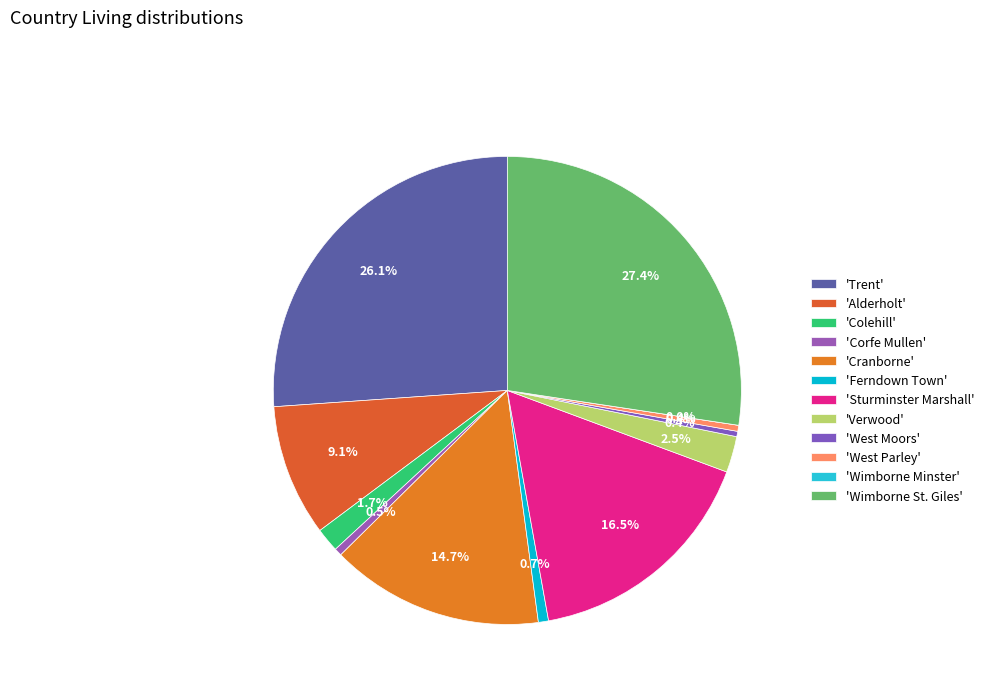

To the nearest percent, what percentage of the pie is Trent?

26%